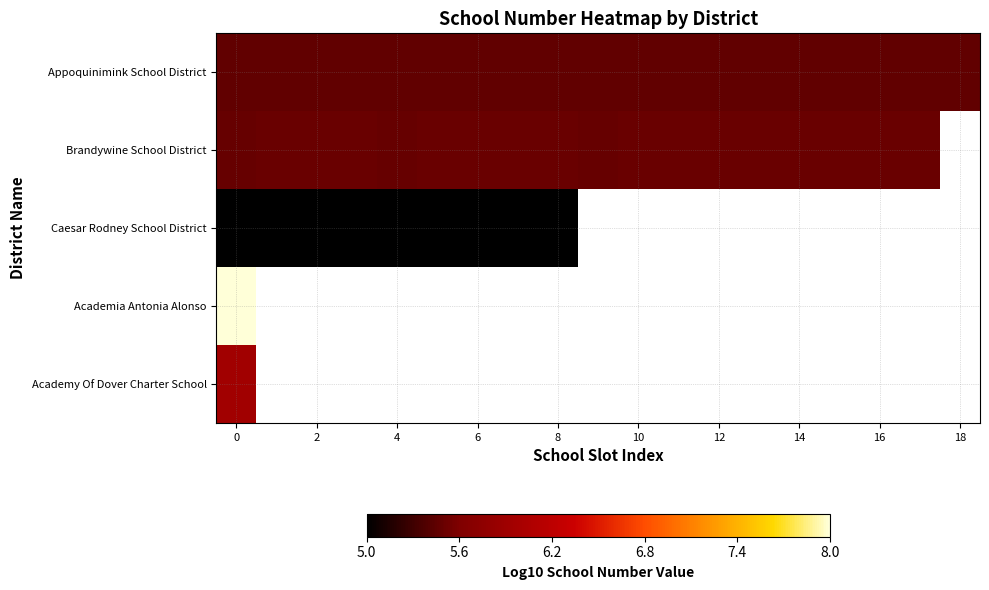

At 4, list the series in order from smallest to largest.

Caesar Rodney School District, Appoquinimink School District, Brandywine School District, Academia Antonia Alonso, Academy Of Dover Charter School